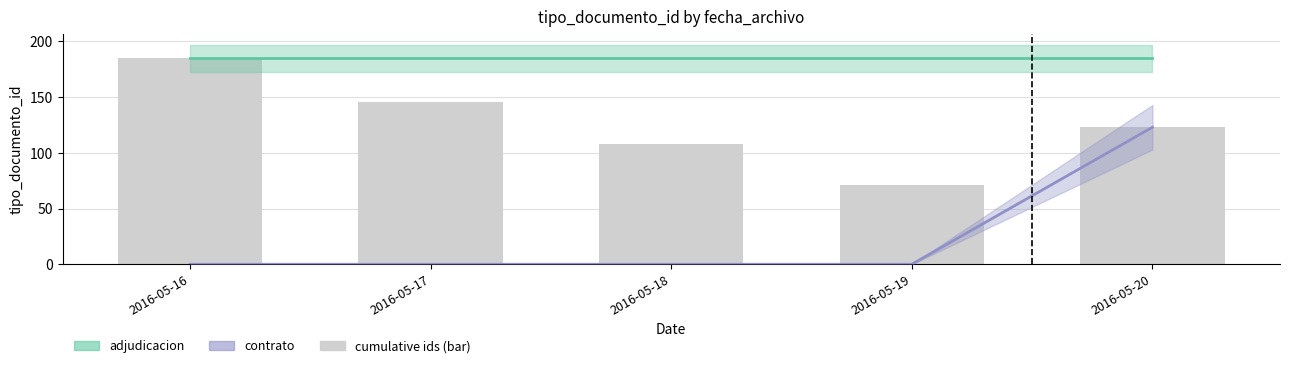

Reading right to left, transcribe all the data shown in this chart.

2016-05-20=123	2016-05-19=71	2016-05-18=108	2016-05-17=146	2016-05-16=185